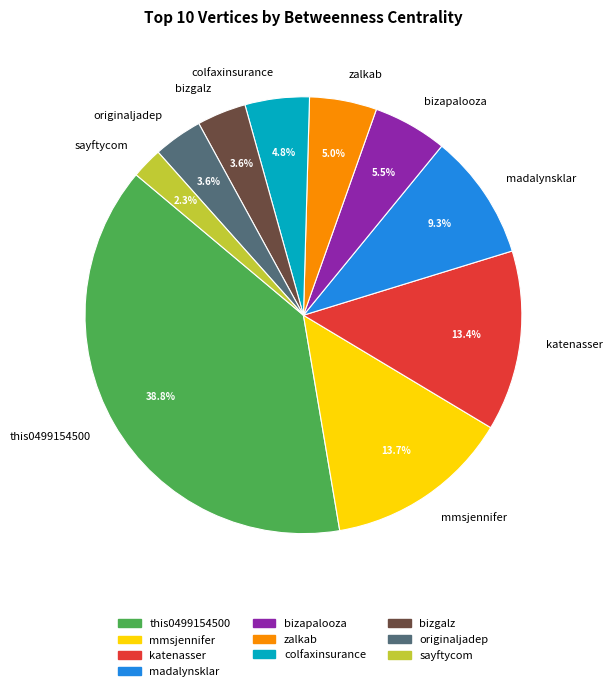

Is there a majority slice in this chart?

No